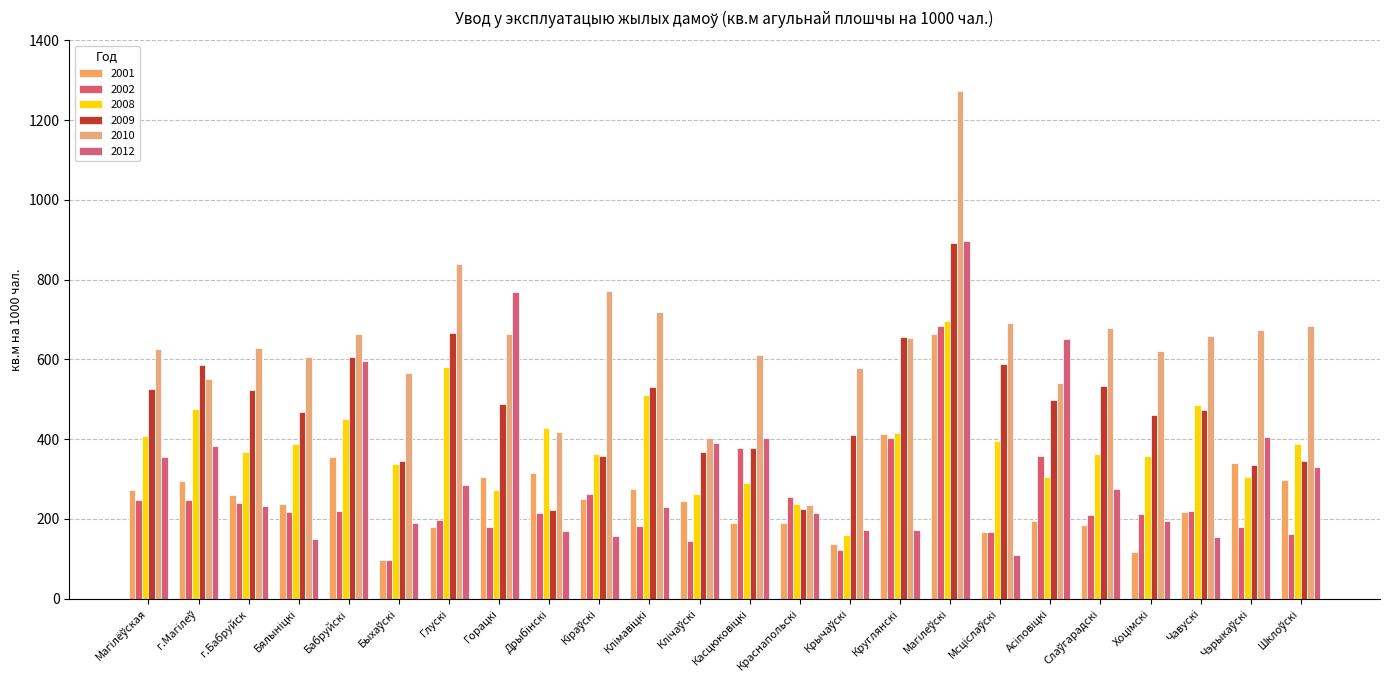

What value does the 2001 series have at Мсціслаўскі?

167